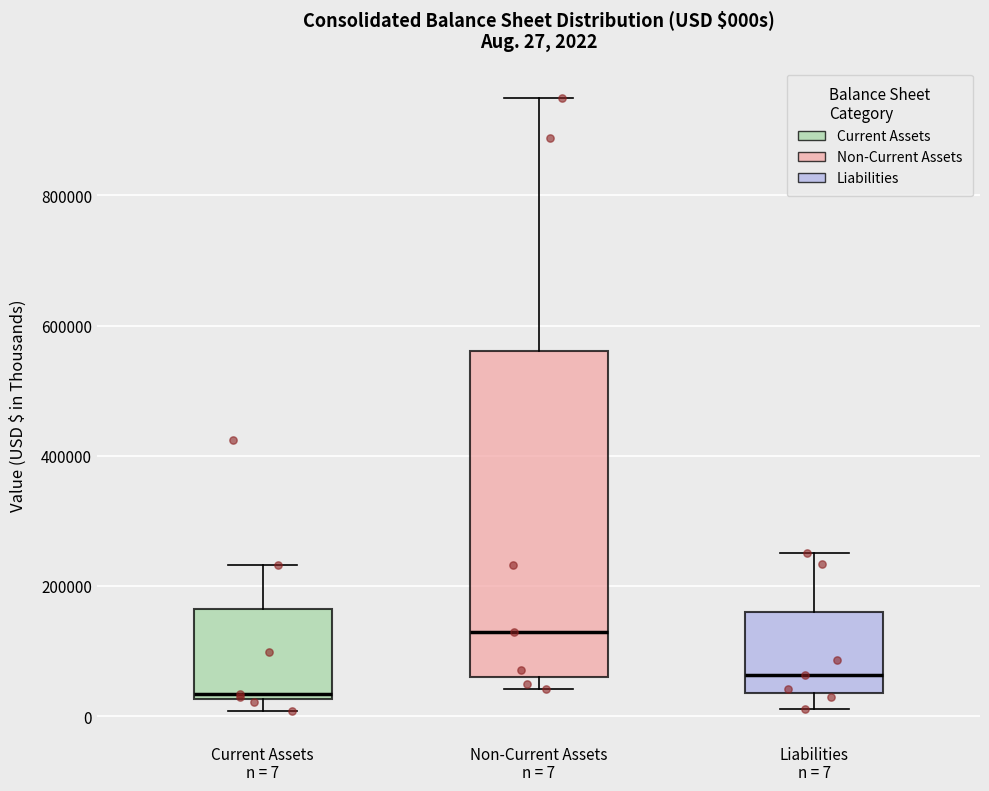

Which box's median line is the lowest?

Current Assets